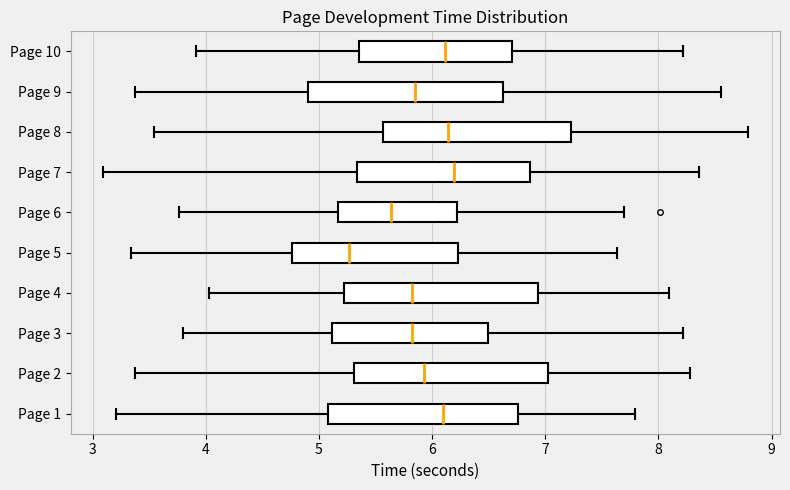

Reading bottom to top, read every box against the x-axis: the position of its median line, the range the box covers, and the ends of its whiskers. The values are not printed on the chart, so give them approximately, as read against the axis.

Page 1: median 6.1, box 5.1 to 6.8, whiskers 3.2 to 7.8
Page 2: median 5.9, box 5.3 to 7.0, whiskers 3.4 to 8.3
Page 3: median 5.8, box 5.1 to 6.5, whiskers 3.8 to 8.2
Page 4: median 5.8, box 5.2 to 6.9, whiskers 4.0 to 8.1
Page 5: median 5.3, box 4.8 to 6.2, whiskers 3.3 to 7.6
Page 6: median 5.6, box 5.2 to 6.2, whiskers 3.8 to 7.7
Page 7: median 6.2, box 5.3 to 6.9, whiskers 3.1 to 8.4
Page 8: median 6.1, box 5.6 to 7.2, whiskers 3.5 to 8.8
Page 9: median 5.8, box 4.9 to 6.6, whiskers 3.4 to 8.6
Page 10: median 6.1, box 5.4 to 6.7, whiskers 3.9 to 8.2